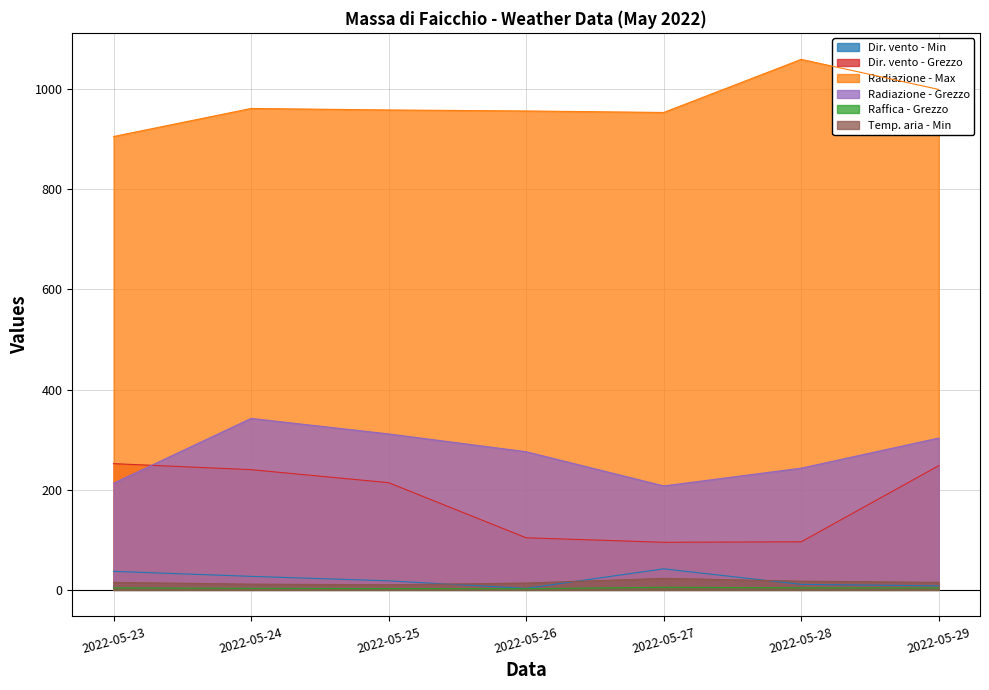

Reading right to left, transcribe all the data shown in this chart.

Dir. vento - Min: 2022-05-29=8.0	2022-05-28=11.0	2022-05-27=42.0	2022-05-26=3.0	2022-05-25=18.0	2022-05-24=27.0	2022-05-23=37.0
Dir. vento - Grezzo: 2022-05-29=248.0	2022-05-28=96.0	2022-05-27=95.0	2022-05-26=104.0	2022-05-25=214.0	2022-05-24=240.0	2022-05-23=252.0
Radiazione - Max: 2022-05-29=999.0	2022-05-28=1059.0	2022-05-27=953.0	2022-05-26=956.0	2022-05-25=958.0	2022-05-24=961.0	2022-05-23=905.0
Radiazione - Grezzo: 2022-05-29=303.1	2022-05-28=243.0	2022-05-27=207.5	2022-05-26=275.8	2022-05-25=311.3	2022-05-24=342.3	2022-05-23=212.9
Raffica - Grezzo: 2022-05-29=3.9	2022-05-28=4.1	2022-05-27=5.2	2022-05-26=2.3	2022-05-25=2.5	2022-05-24=3.1	2022-05-23=4.0
Temp. aria - Min: 2022-05-29=15.0	2022-05-28=17.4	2022-05-27=23.0	2022-05-26=13.6	2022-05-25=10.2	2022-05-24=11.5	2022-05-23=14.9